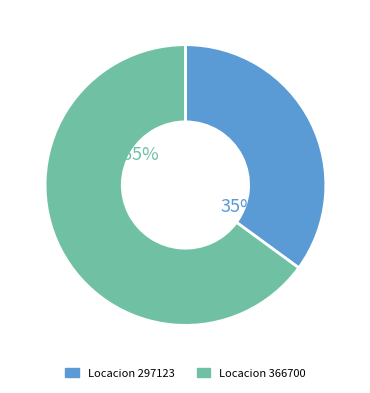

To the nearest percent, what is the average slice percentage?

50%